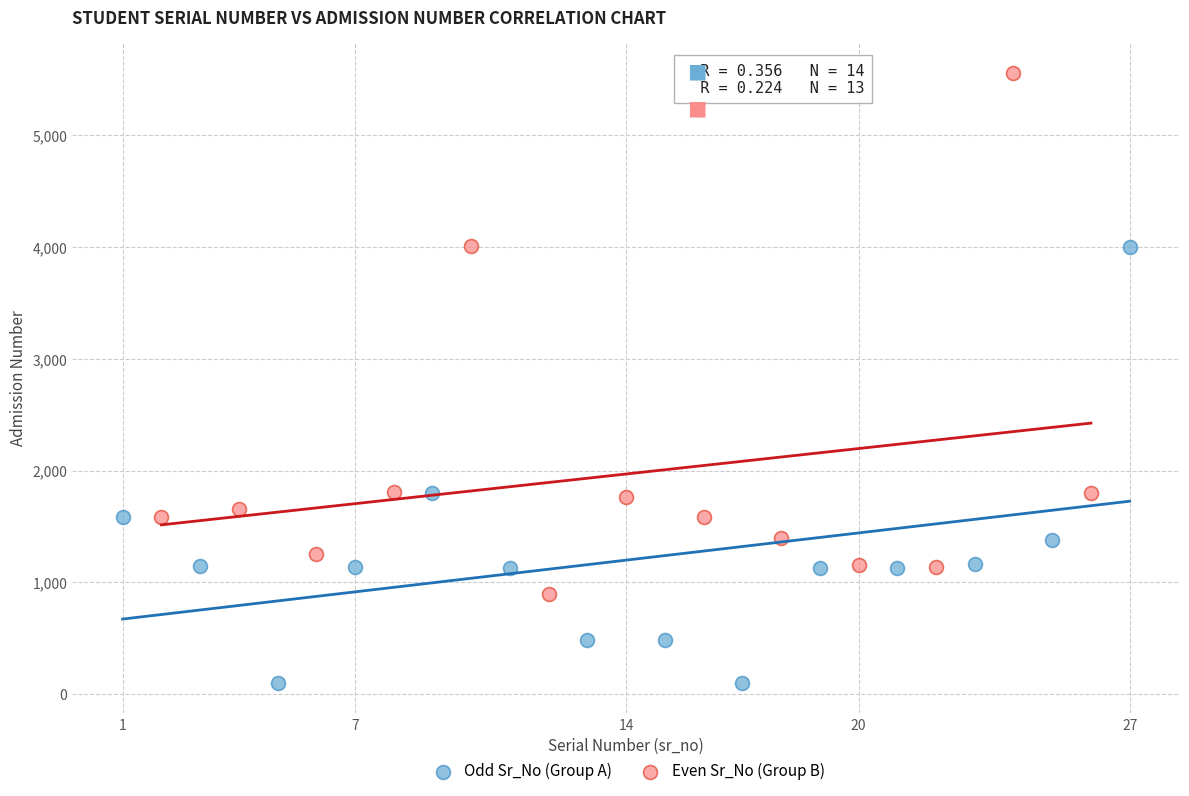

Which series contains the highest Y value?

Even Sr_No (Group B)